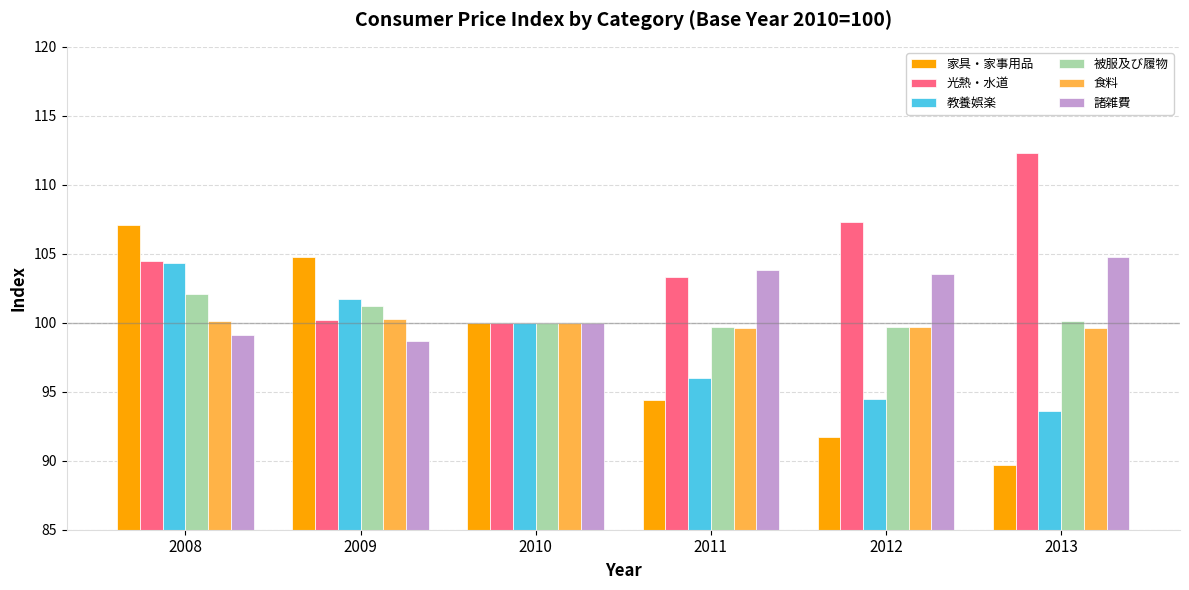

Which series has the widest spread of values?

家具・家事用品